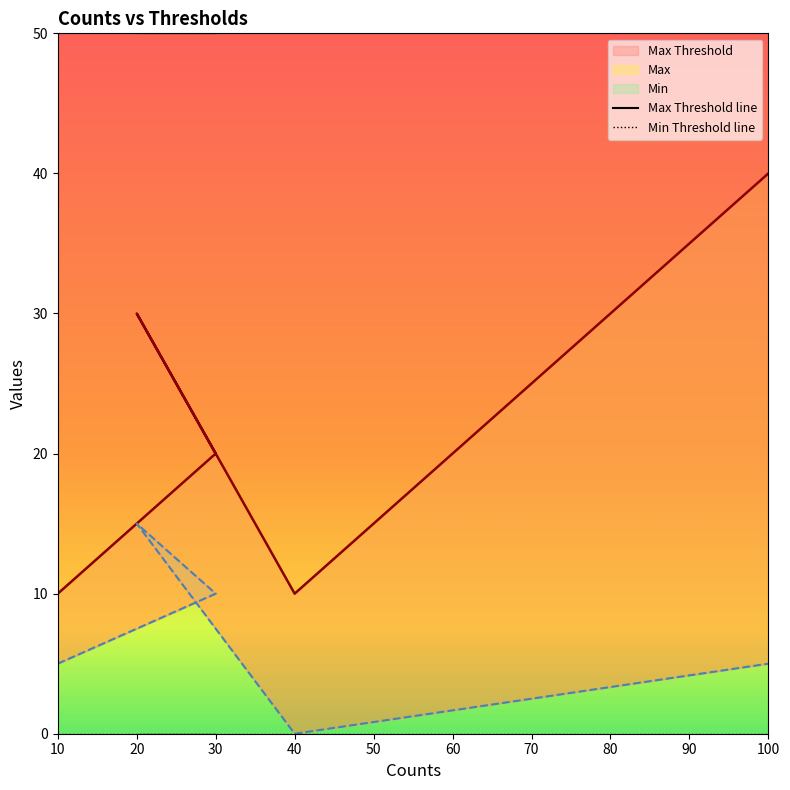

At which category is the sum across all series the highest?

20